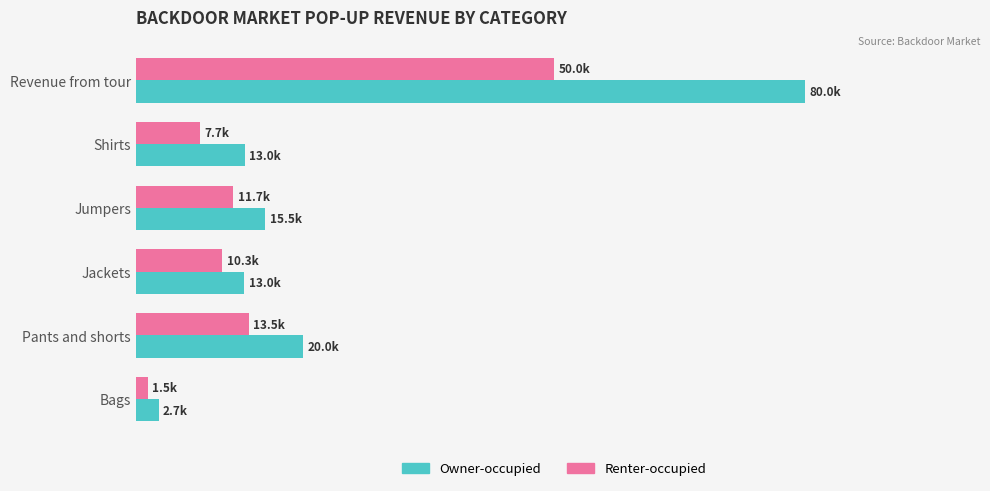

Are the bars horizontal?

Yes